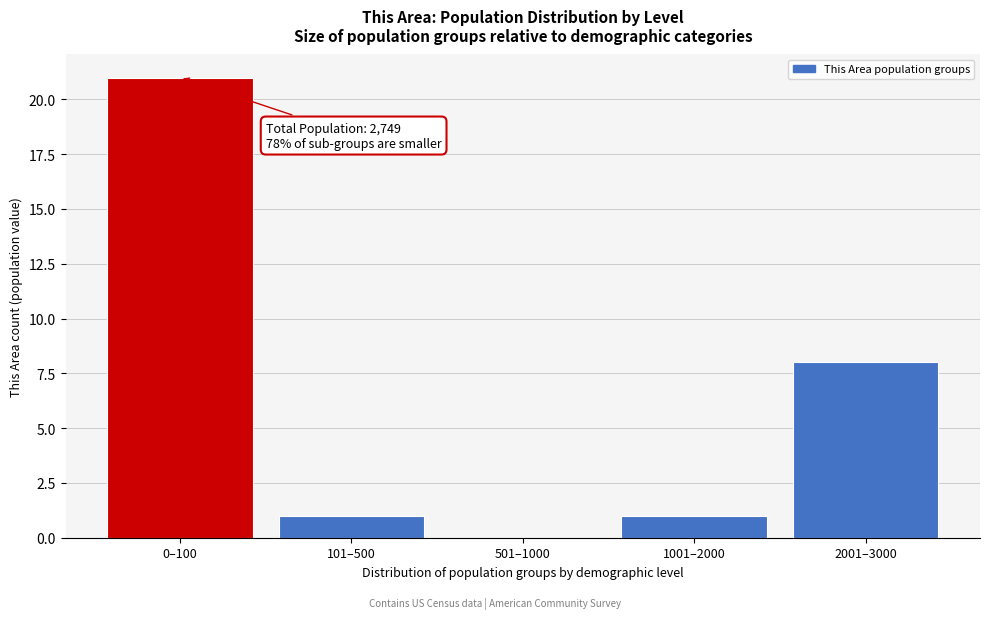

Reading left to right, transcribe all the data shown in this chart.

0–100=21	101–500=1	501–1000=0	1001–2000=1	2001–3000=8